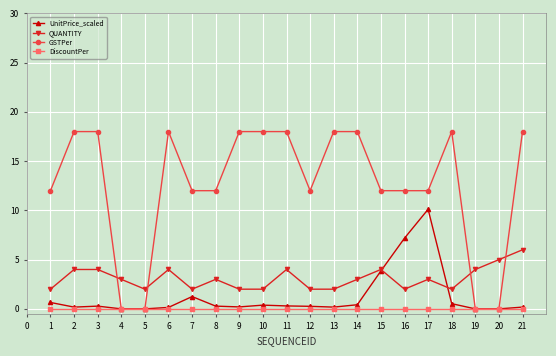

What is the spread (max minus min) of values at 4?

3.0